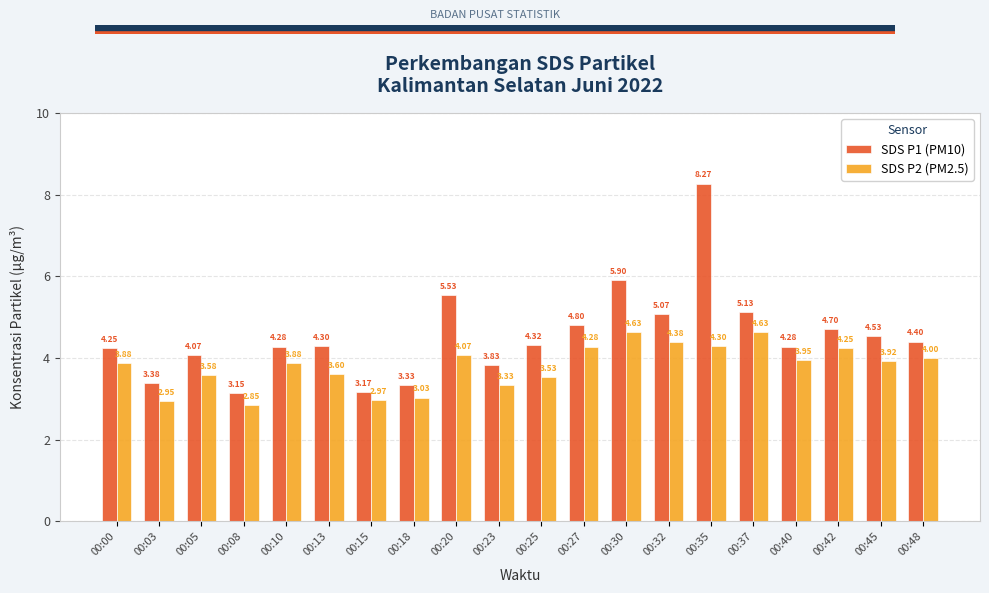

Rank the series at 00:48 from lowest to highest value.

SDS P2 (PM2.5), SDS P1 (PM10)